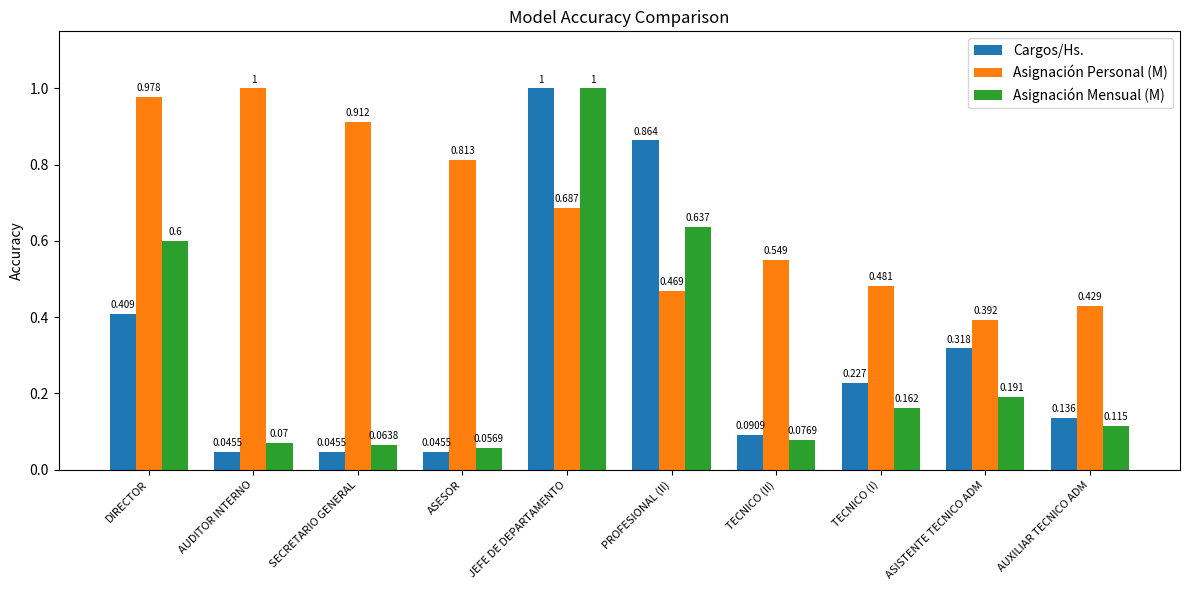

Is it true that Asignación Mensual (M) equals 0.6 at PROFESIONAL (II)?

True